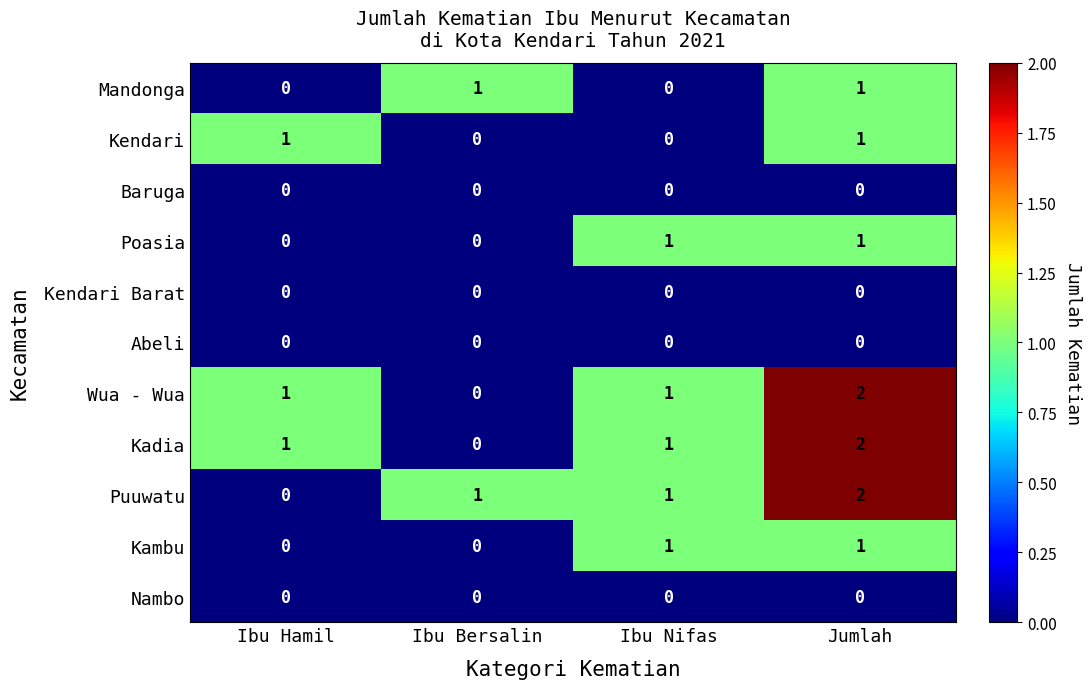

What is the spread (max minus min) of values at Ibu Bersalin?

1